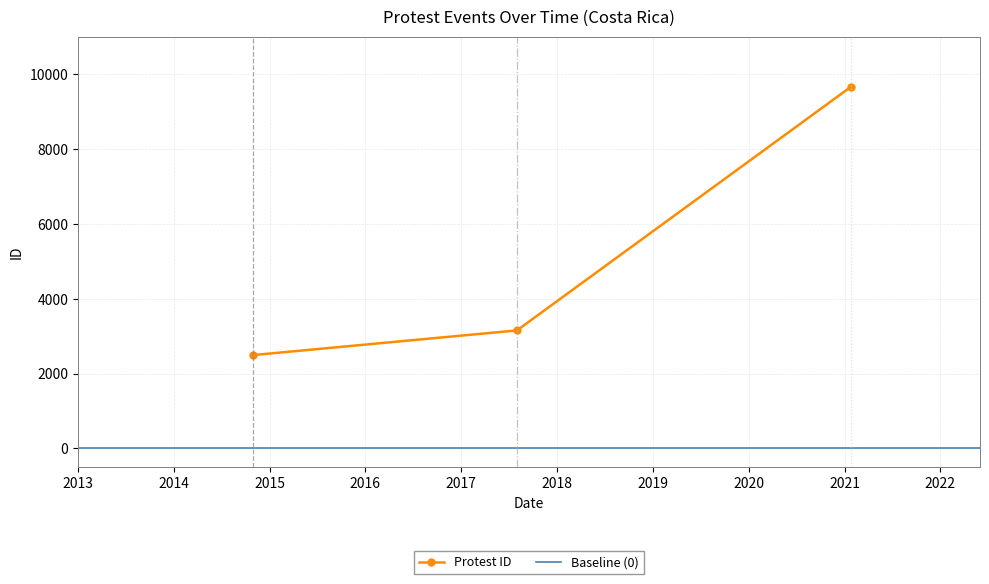

Reading right to left, transcribe all the data shown in this chart.

9662	3153	2494